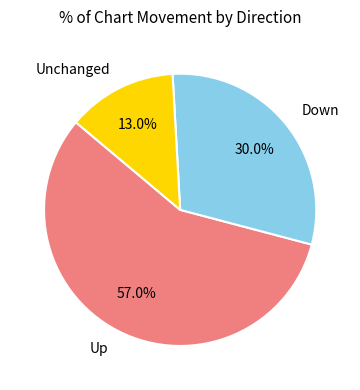

Rank the categories by value from highest to lowest.

Up, Down, Unchanged